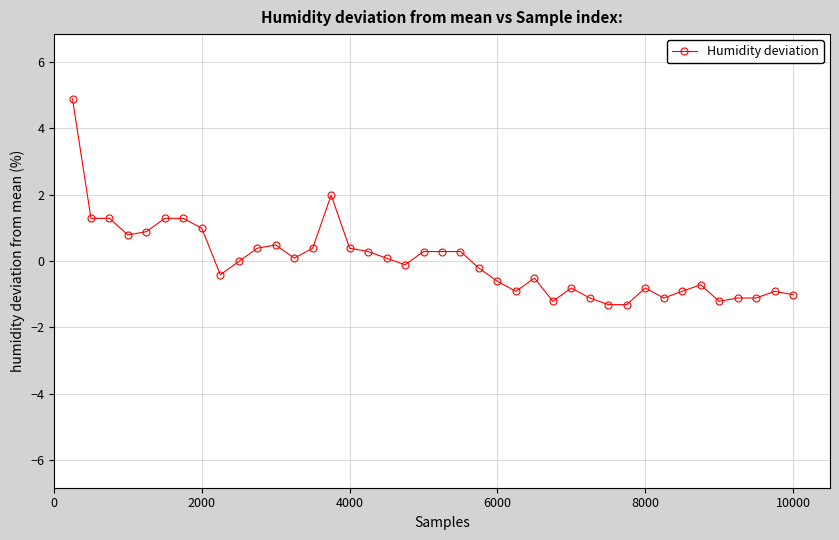

What is the smallest value displayed?

-1.3